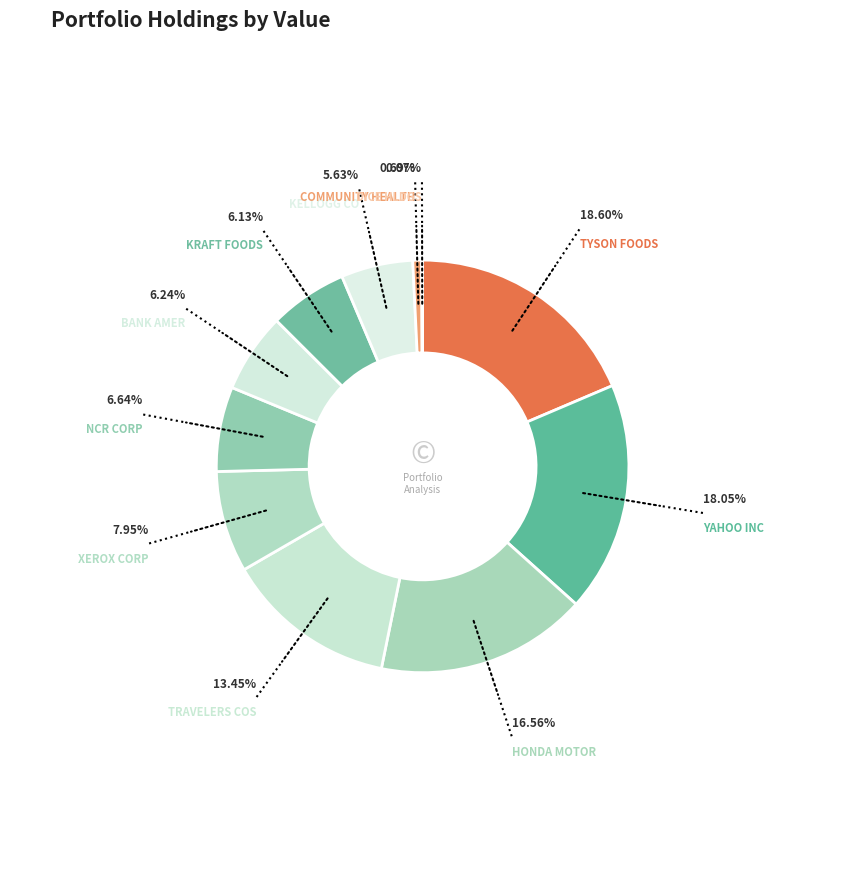

Is there a majority slice in this chart?

No